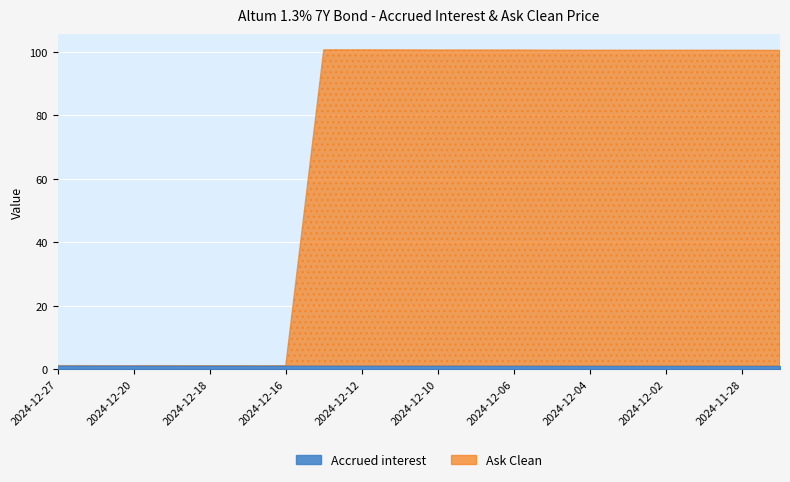

What is the average value of the Accrued interest series?

1.0